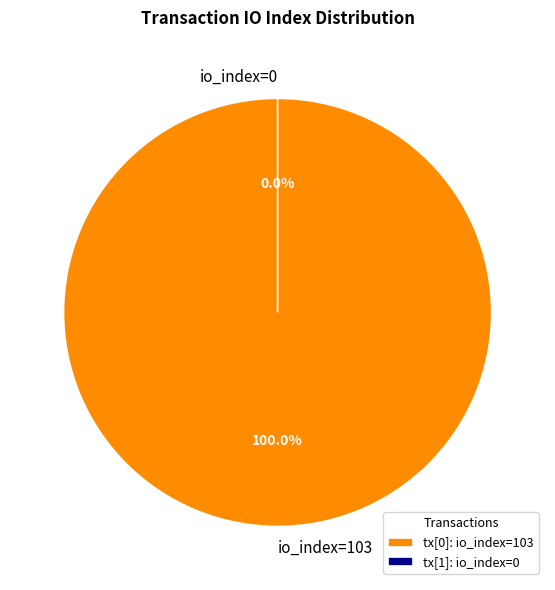

To the nearest percent, what portion does 103 represent?

100%